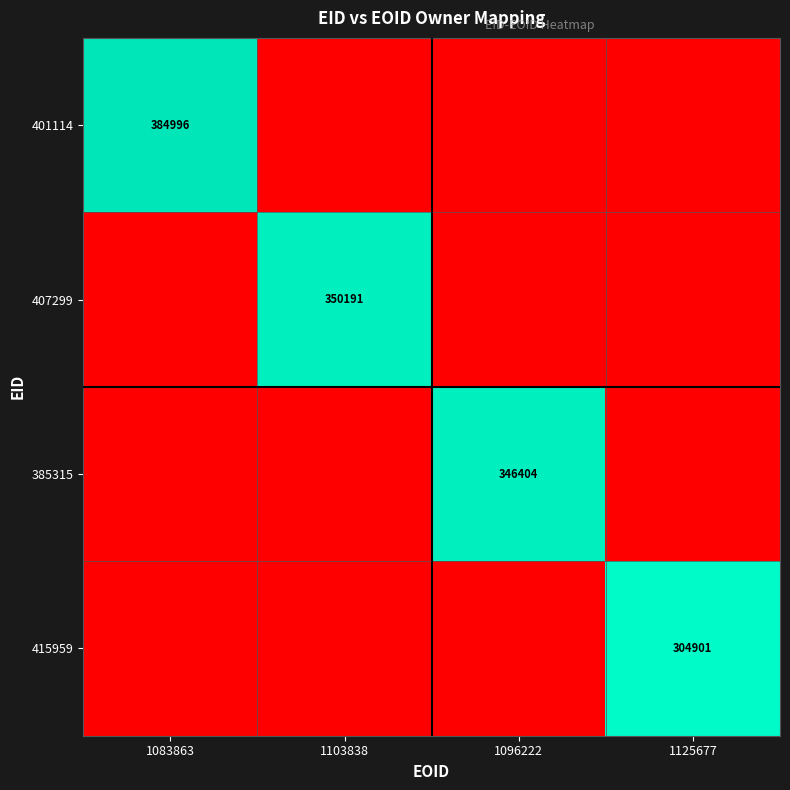

Which series has the largest range (max minus min)?

401114